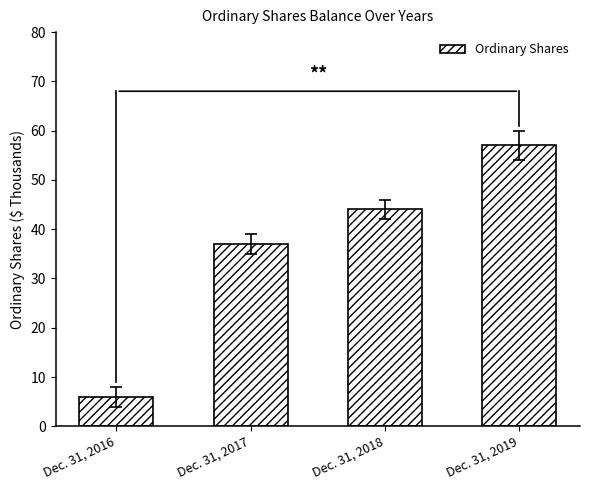

Reading left to right, extract all data points from this chart.

6	37	44	57